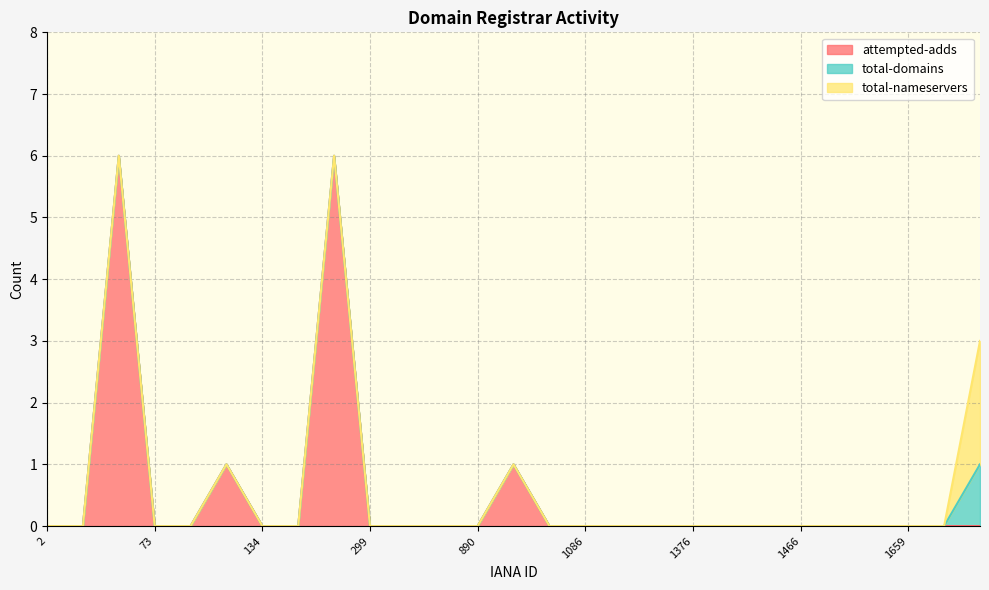

Is the value of total-domains at Domaininfo AB greater than the value of attempted-adds at BusinessRalliart inc.?

No